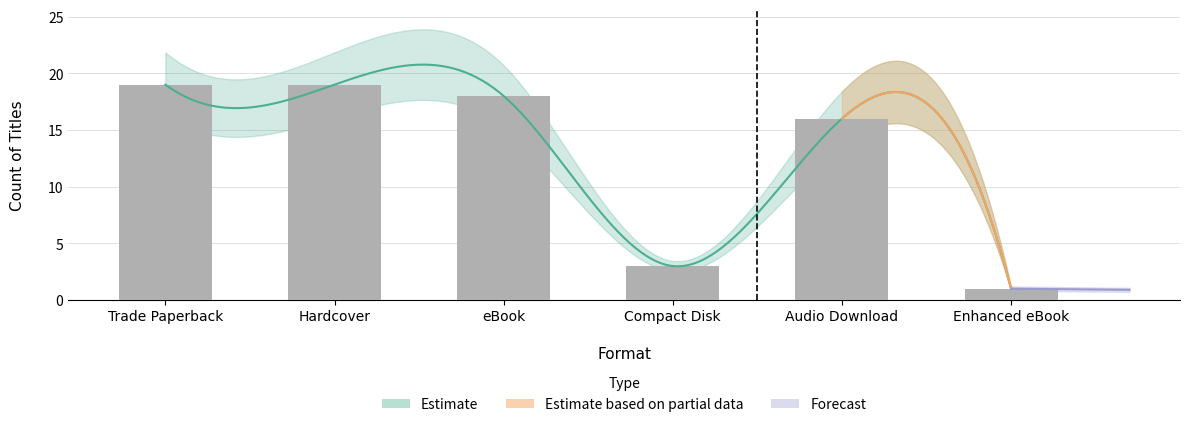

What is the approximate value at eBook?

18